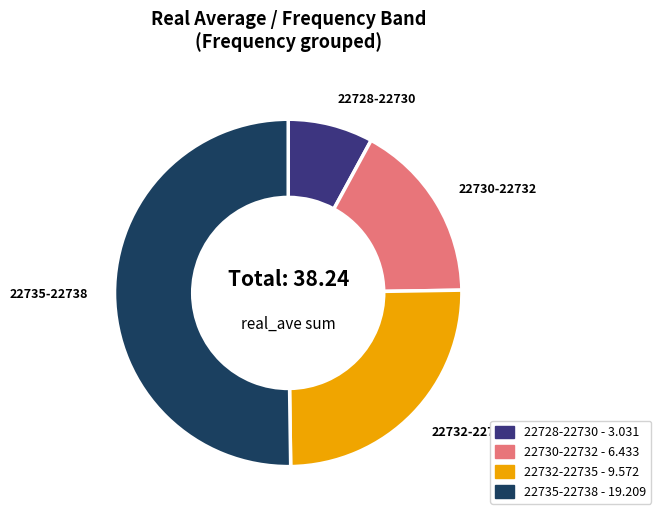

How many segments does this pie chart have?

4